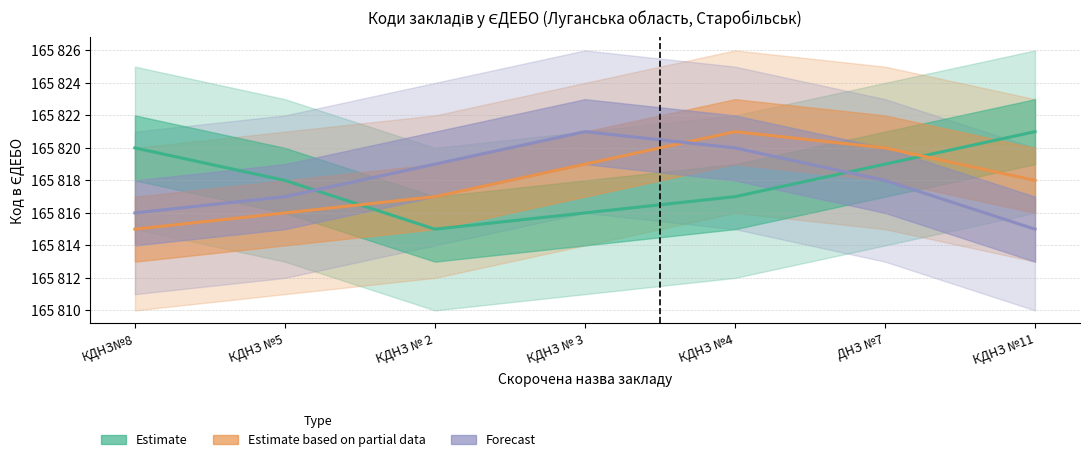

Reading left to right, extract all data points from this chart.

Estimate: КДНЗ№8=165820	КДНЗ №5=165818	КДНЗ № 2=165815	КДНЗ № 3=165816	КДНЗ №4=165817	ДНЗ №7=165819	КДНЗ №11=165821
Estimate based on partial data: КДНЗ№8=165815	КДНЗ №5=165816	КДНЗ № 2=165817	КДНЗ № 3=165819	КДНЗ №4=165821	ДНЗ №7=165820	КДНЗ №11=165818
Forecast: КДНЗ№8=165816	КДНЗ №5=165817	КДНЗ № 2=165819	КДНЗ № 3=165821	КДНЗ №4=165820	ДНЗ №7=165818	КДНЗ №11=165815